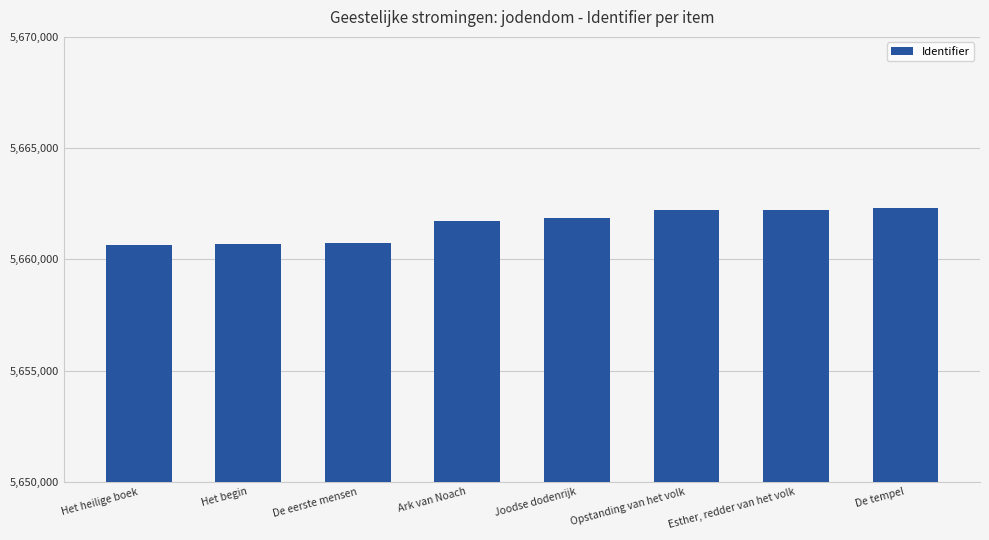

Is it true that the value at De eerste mensen is 7749228?

False